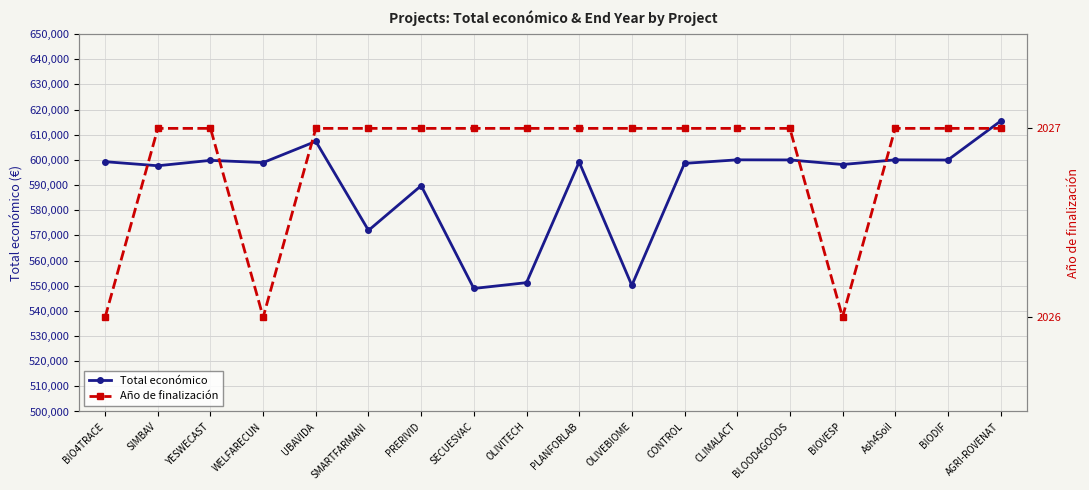

What is the value of the Total económico point at the 11th from the left?

550111